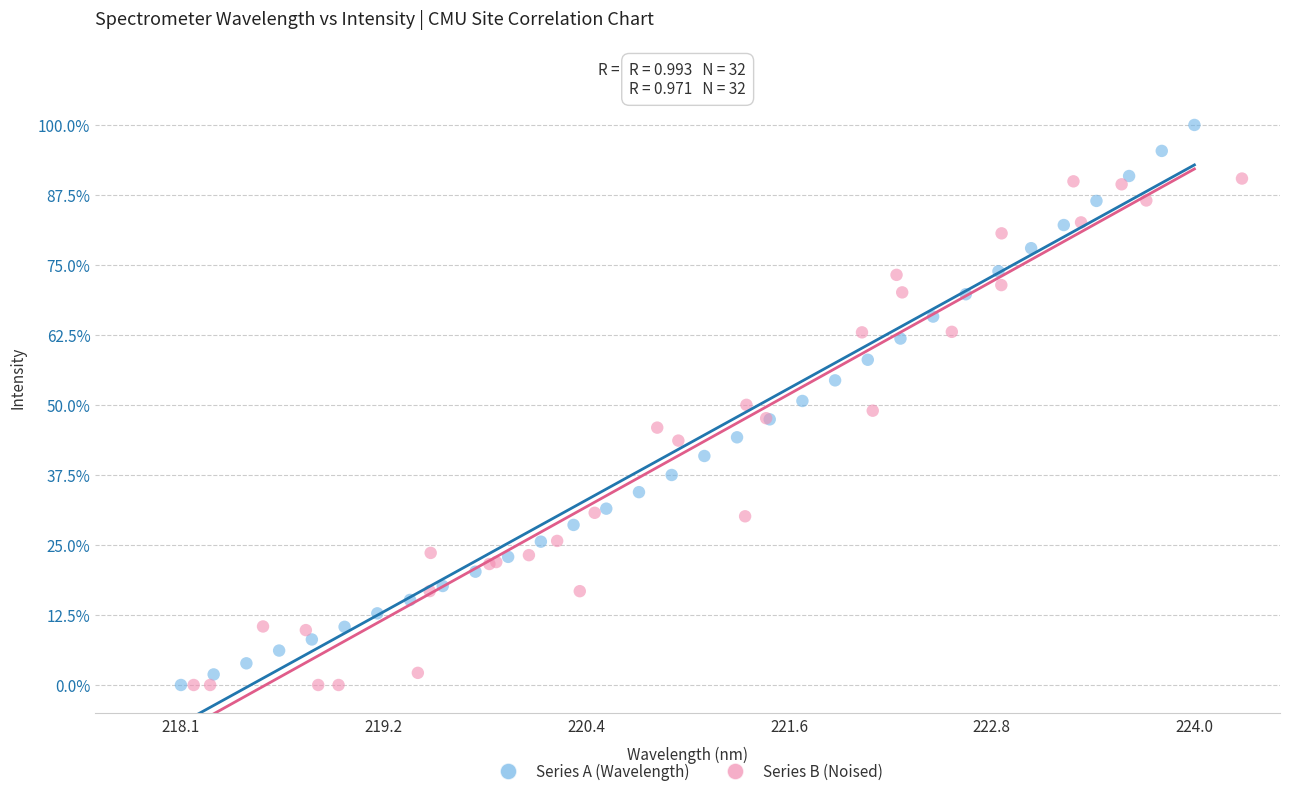

What are all the series names shown in the legend?

Series A (Wavelength), Series B (Noised)